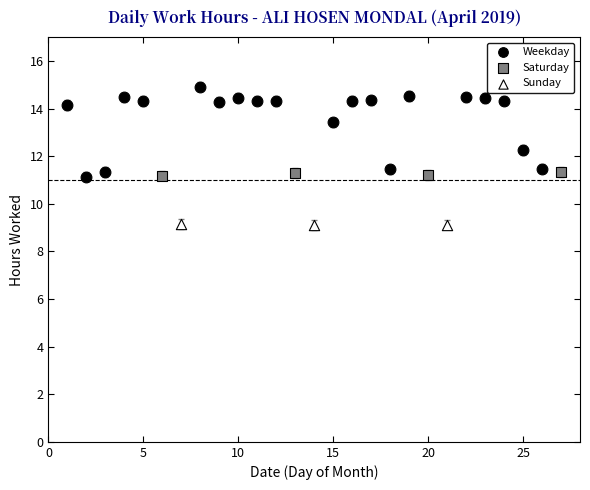

Which series reaches the minimum Y coordinate?

Sunday